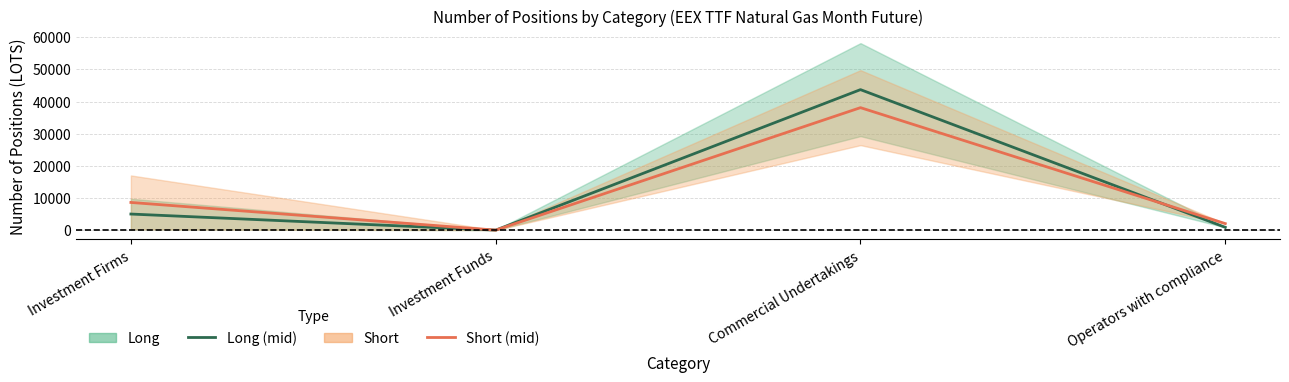

In Short (mid), how many points are higher than both neighbors (excluding endpoints)?

1